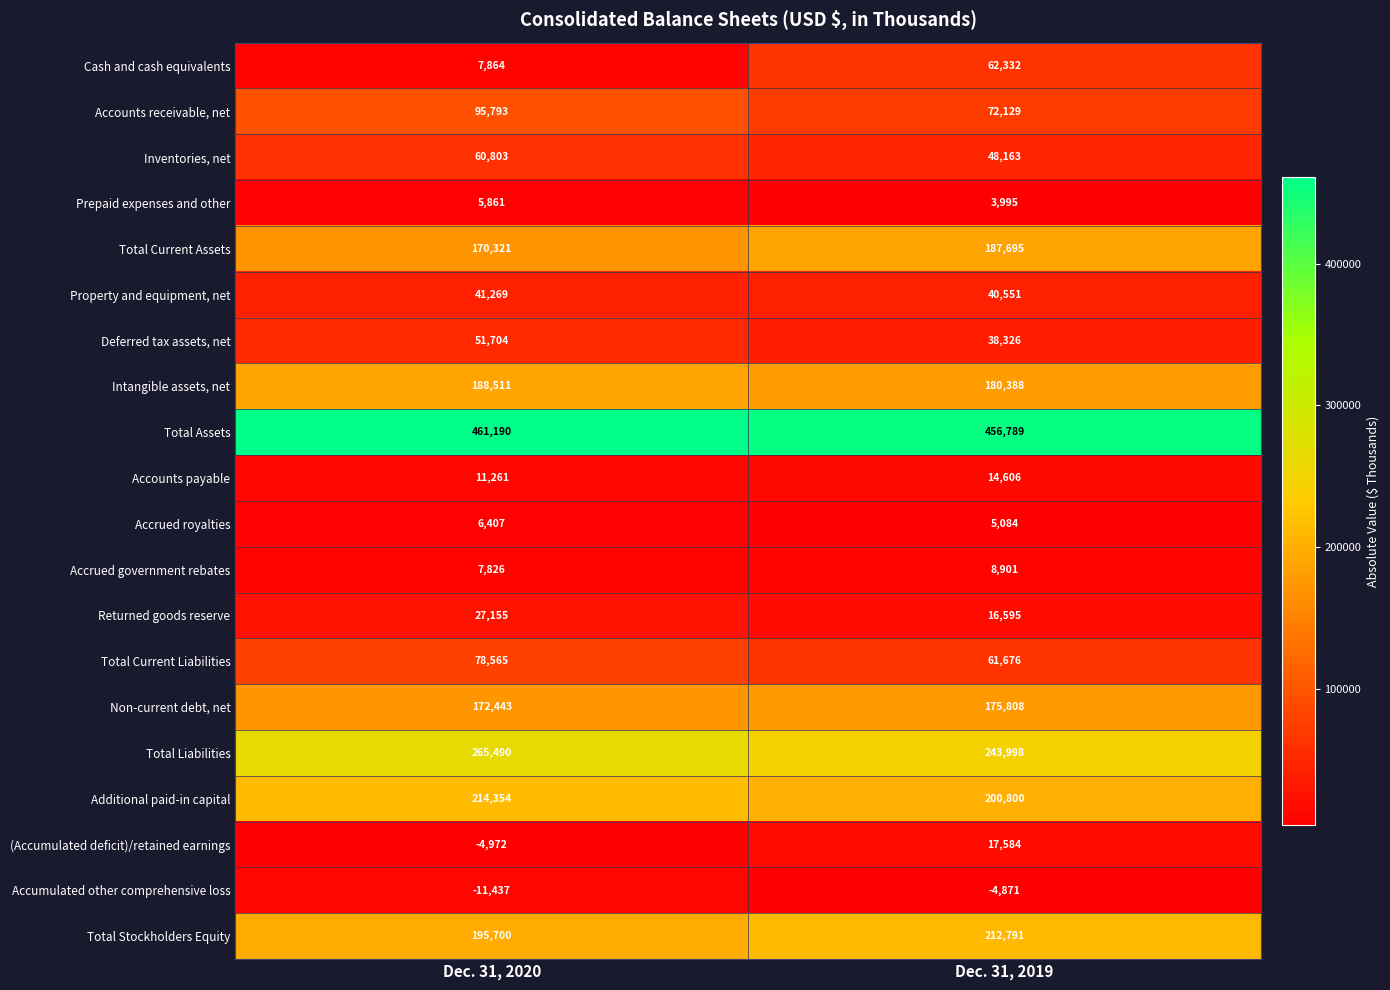

Is it true that Property and equipment, net equals 56074 at Dec. 31, 2020?

False